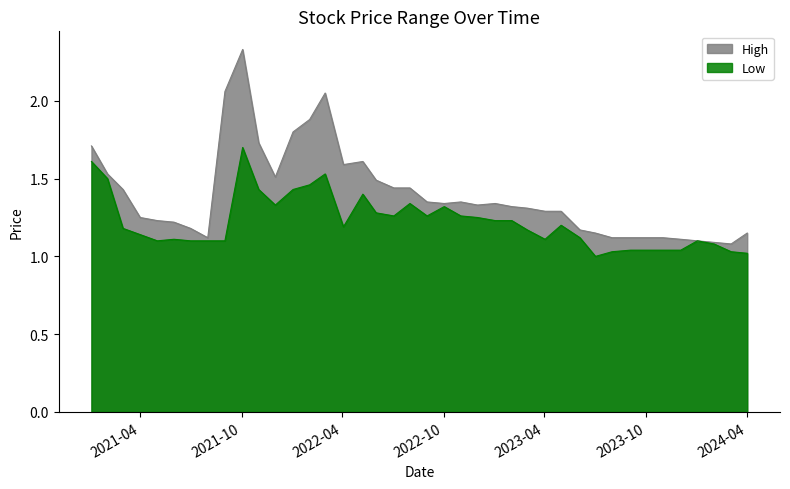

Which series has the largest range (max minus min)?

High